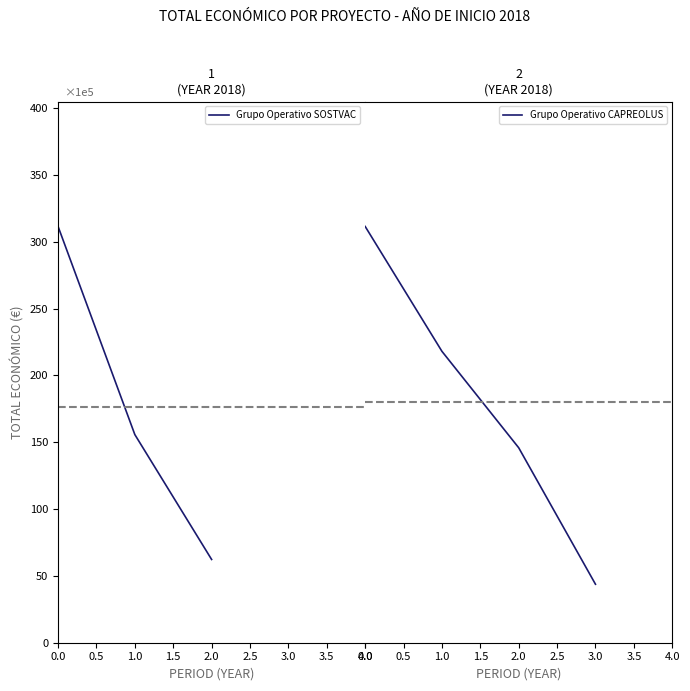

Where is the data nearest to the value 2607099?

2018